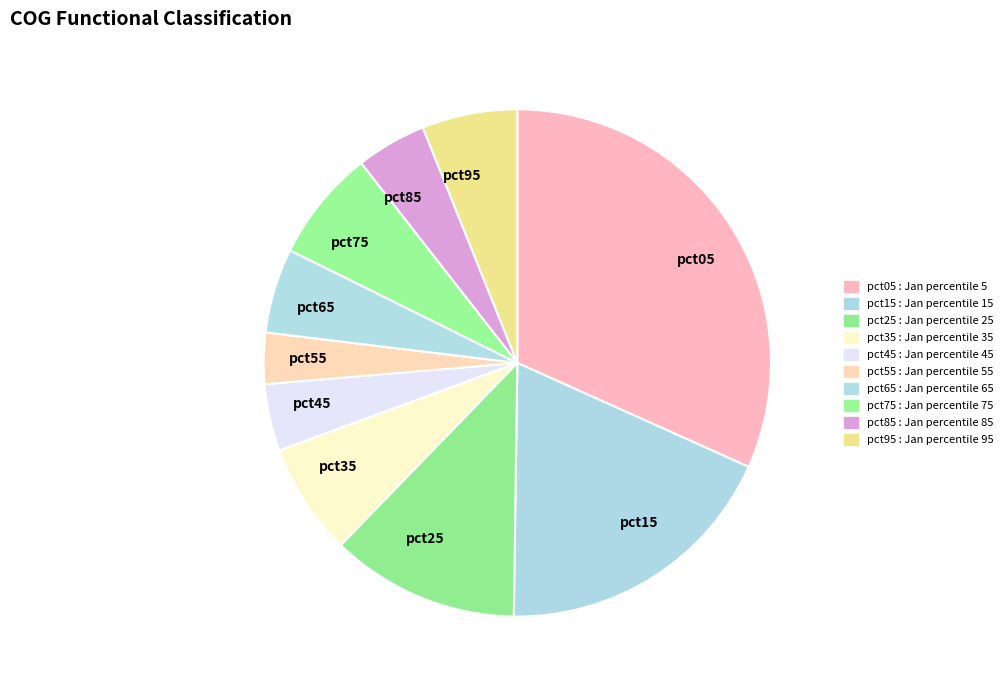

What is the smallest slice in the pie chart?

pct55